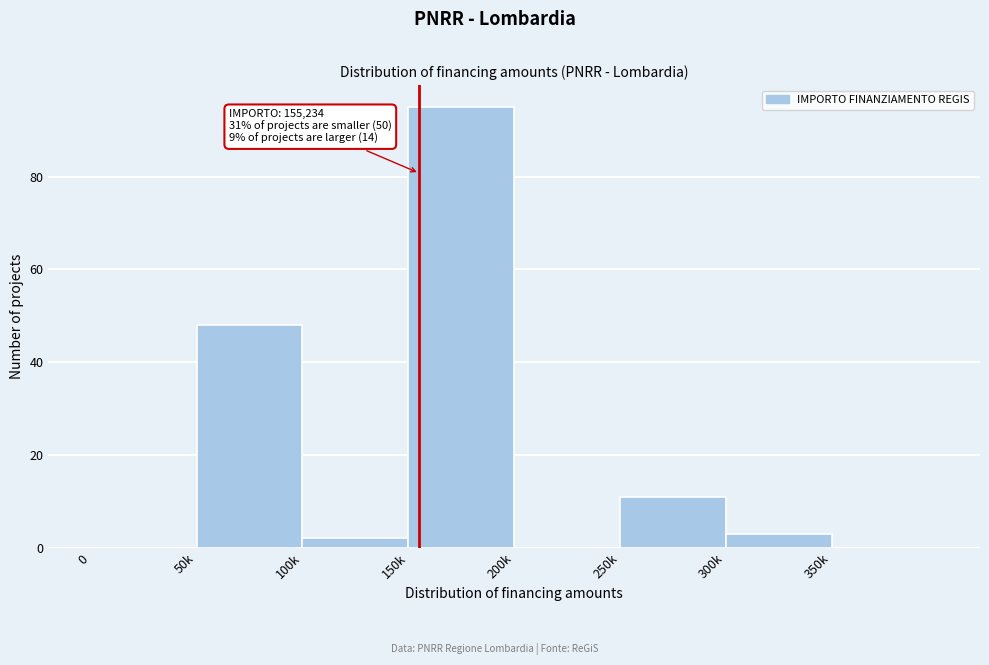

Reading left to right, extract all data points from this chart.

0=0	50k=48	100k=2	150k=95	200k=0	250k=11	300k=3	350k=0